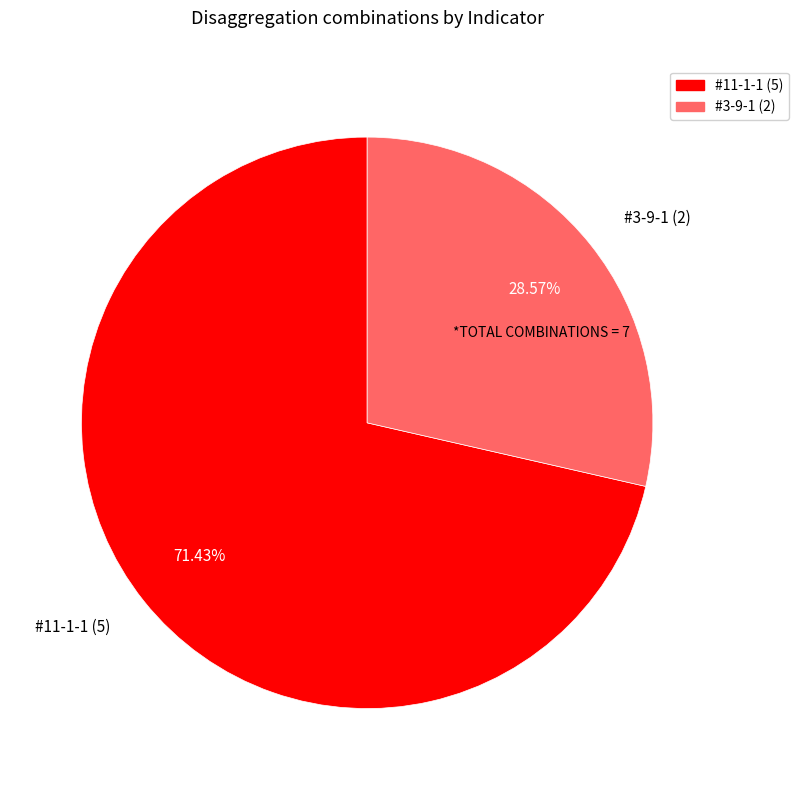

To the nearest percent, what portion does #3-9-1 represent?

29%